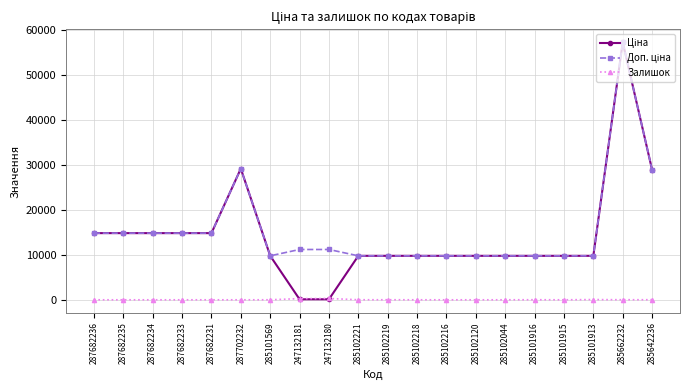

What is the maximum value shown in the chart?

57258.0